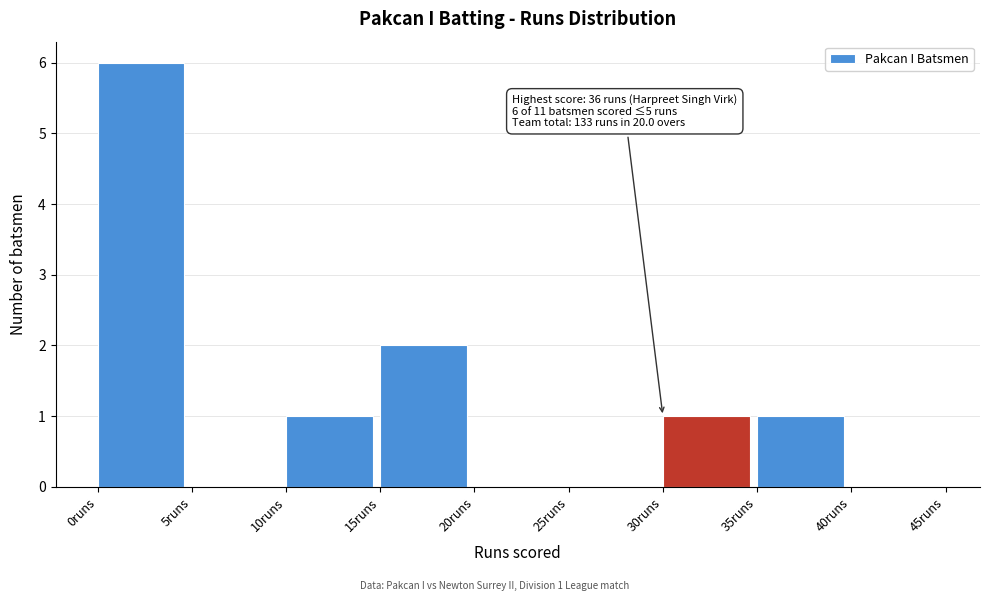

Which range on the x-axis has the tallest bar?

0 to 5